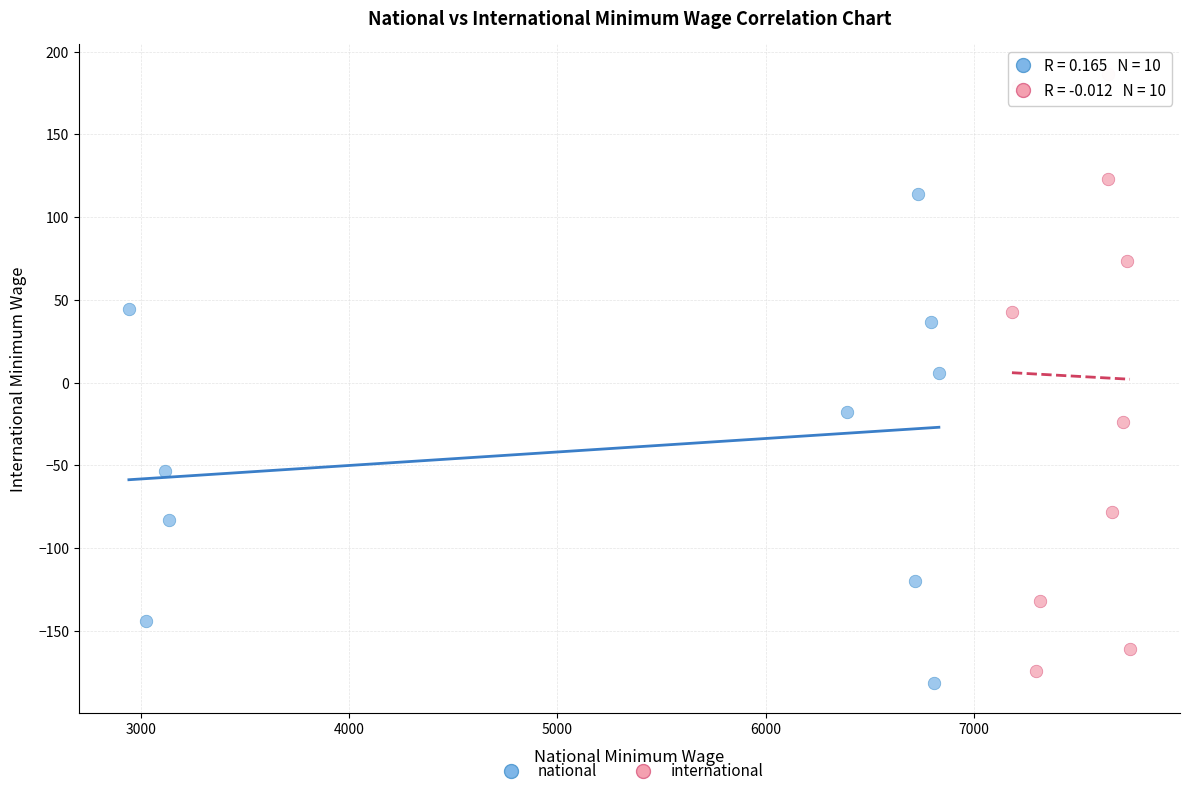

Which series has the widest spread of Y values?

international